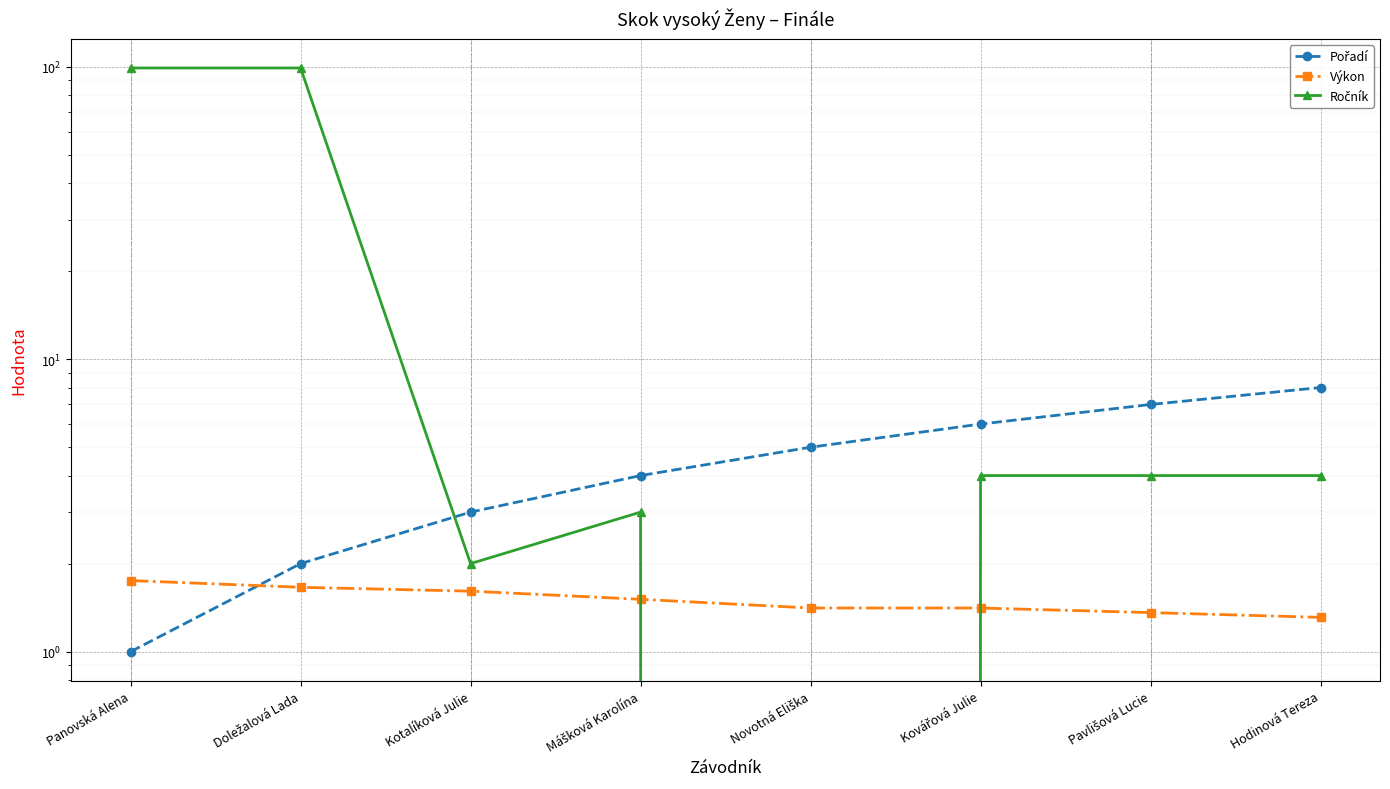

Which category has the lowest value in the Výkon series?

Hodinová Tereza